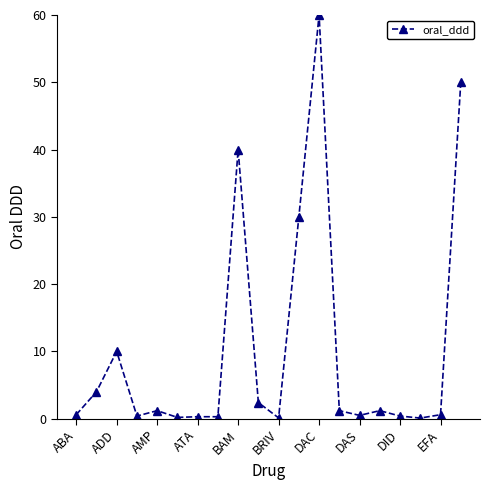

What is the sum of all values?

203.5